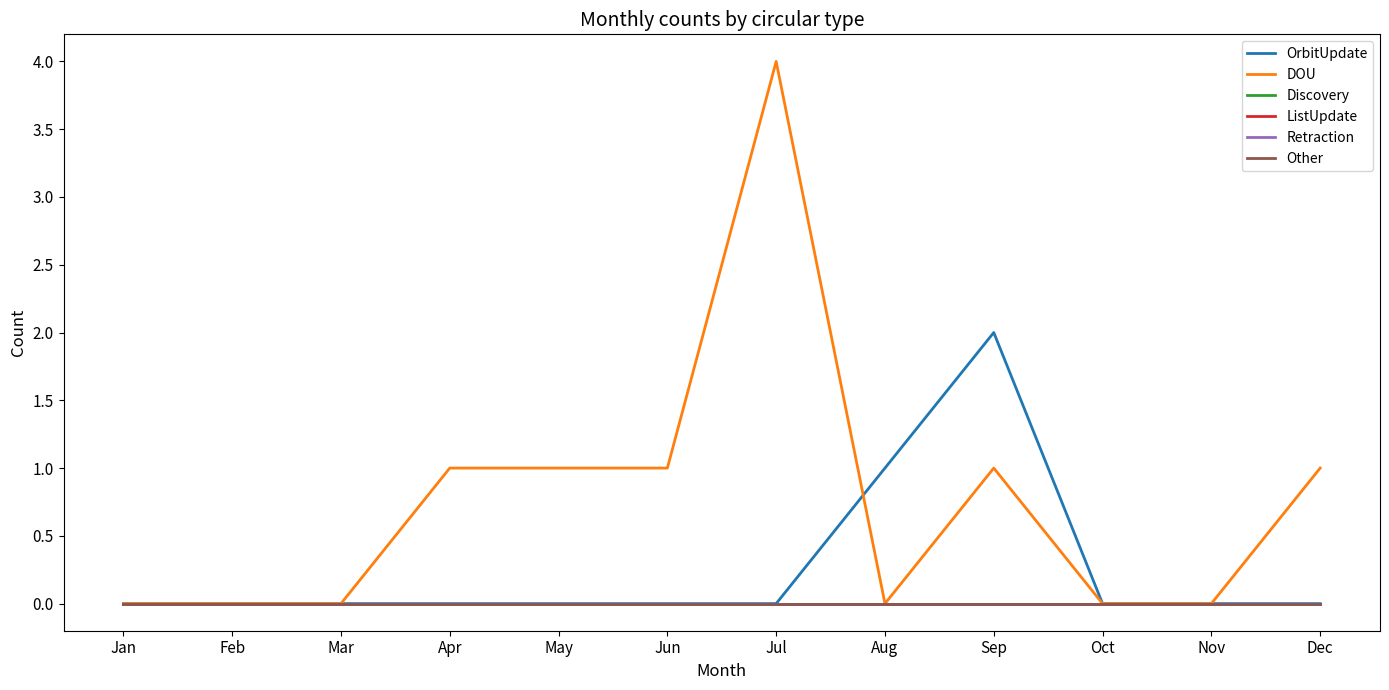

True or false: Discovery has a value of 0 at Nov.

True